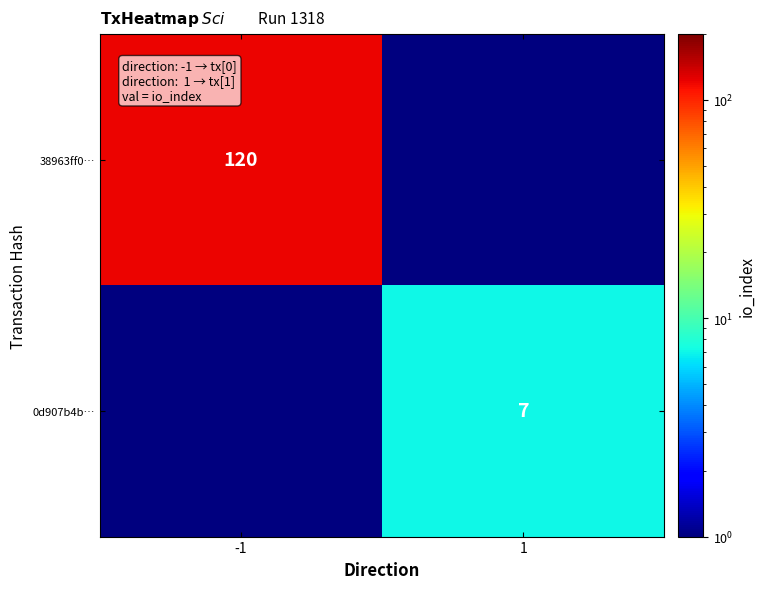

The 0d907b4b… series shows 11.4 at 1. True or false?

False